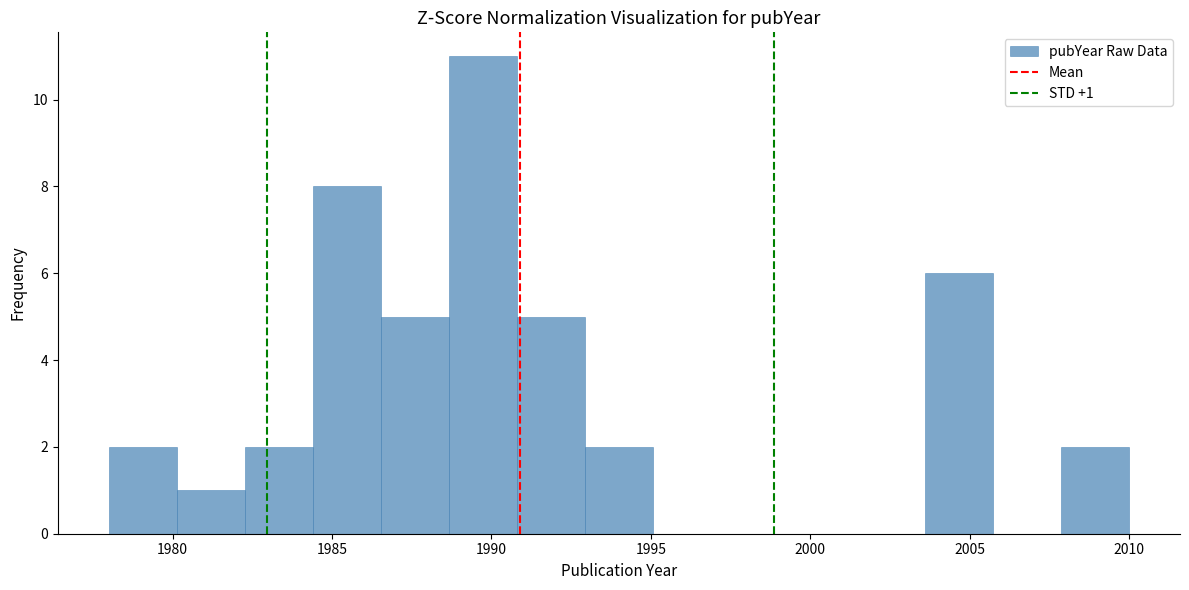

Over which range of the x-axis is the bar tallest?

1988.5 to 1991.0